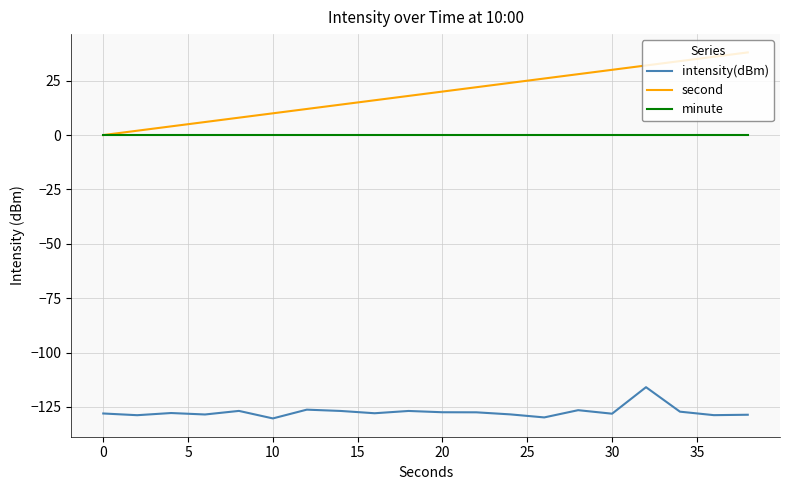

True or false: second and intensity(dBm) cross at least once.

False